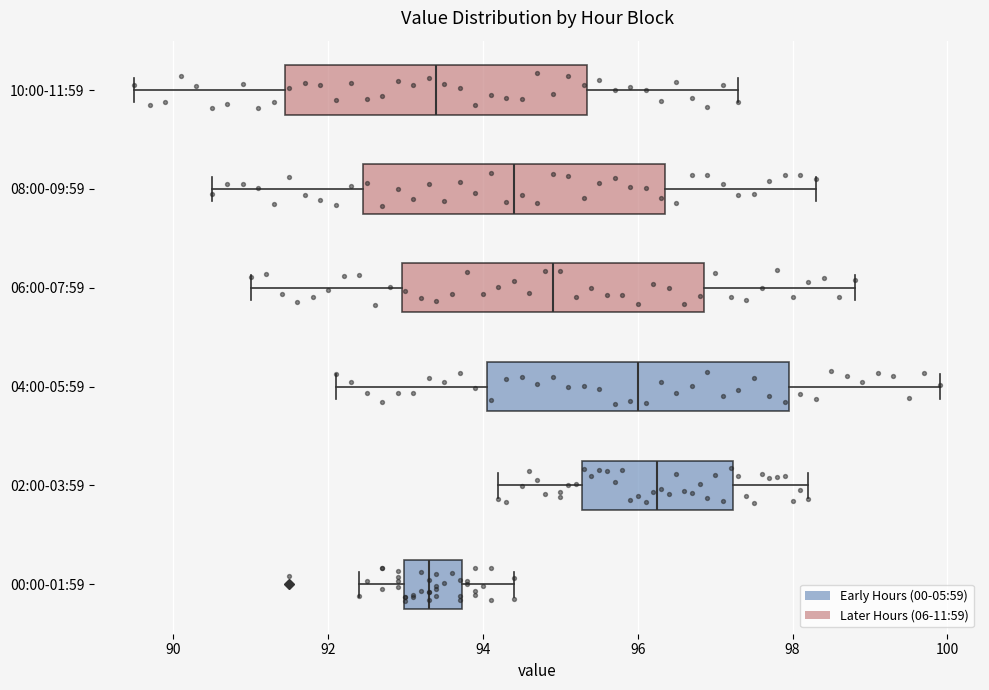

Where does the left whisker of the box for 06:00-07:59 end on the x-axis? The values are not printed on the chart, so give them approximately, as read against the axis.

91.0